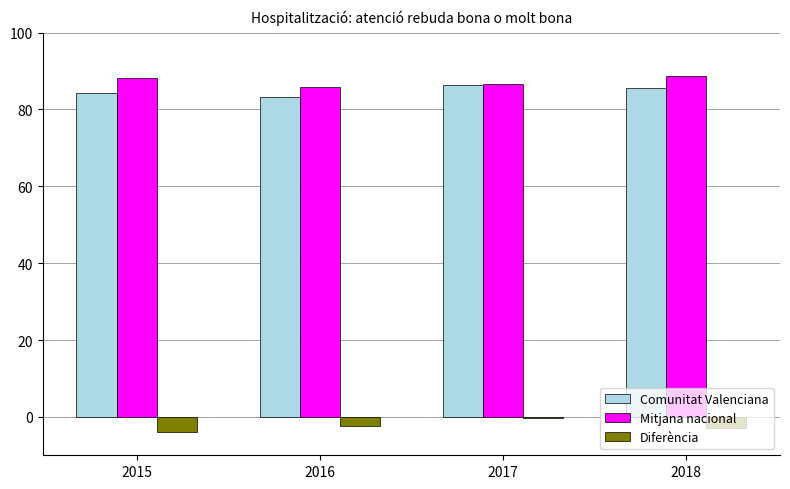

What is the sum of the Diferència values at 2017 and 2018?

-3.2